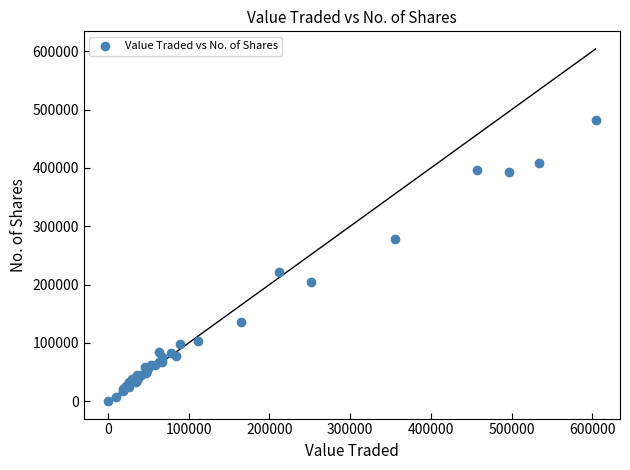

What Y value in the scatter plot is closest to 241591?

222399